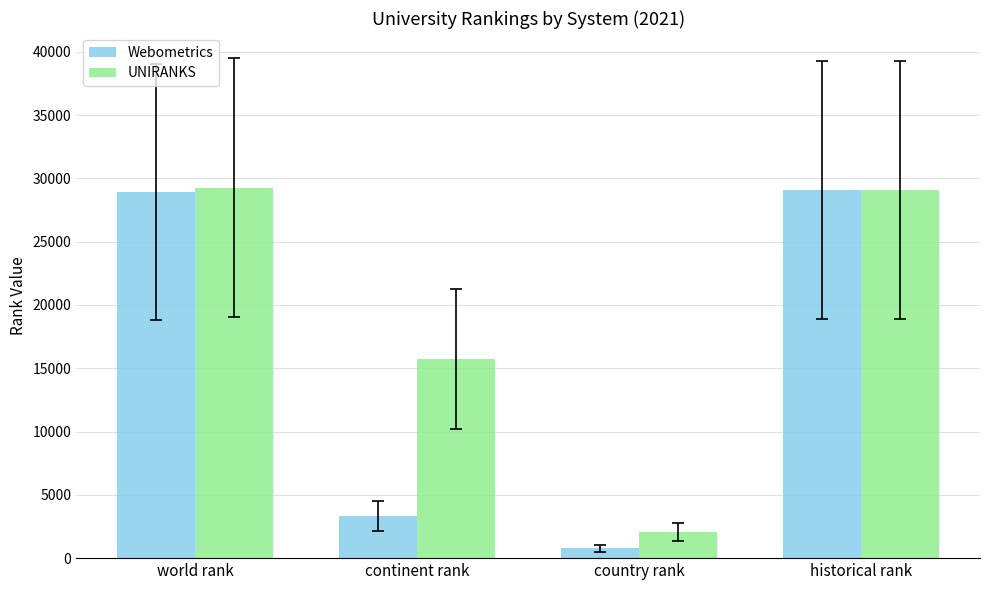

Reading right to left, extract all data points from this chart.

Webometrics: 29086.5	775.0	3359.0	28905.0
UNIRANKS: 29086.5	2066.0	15722.0	29268.0